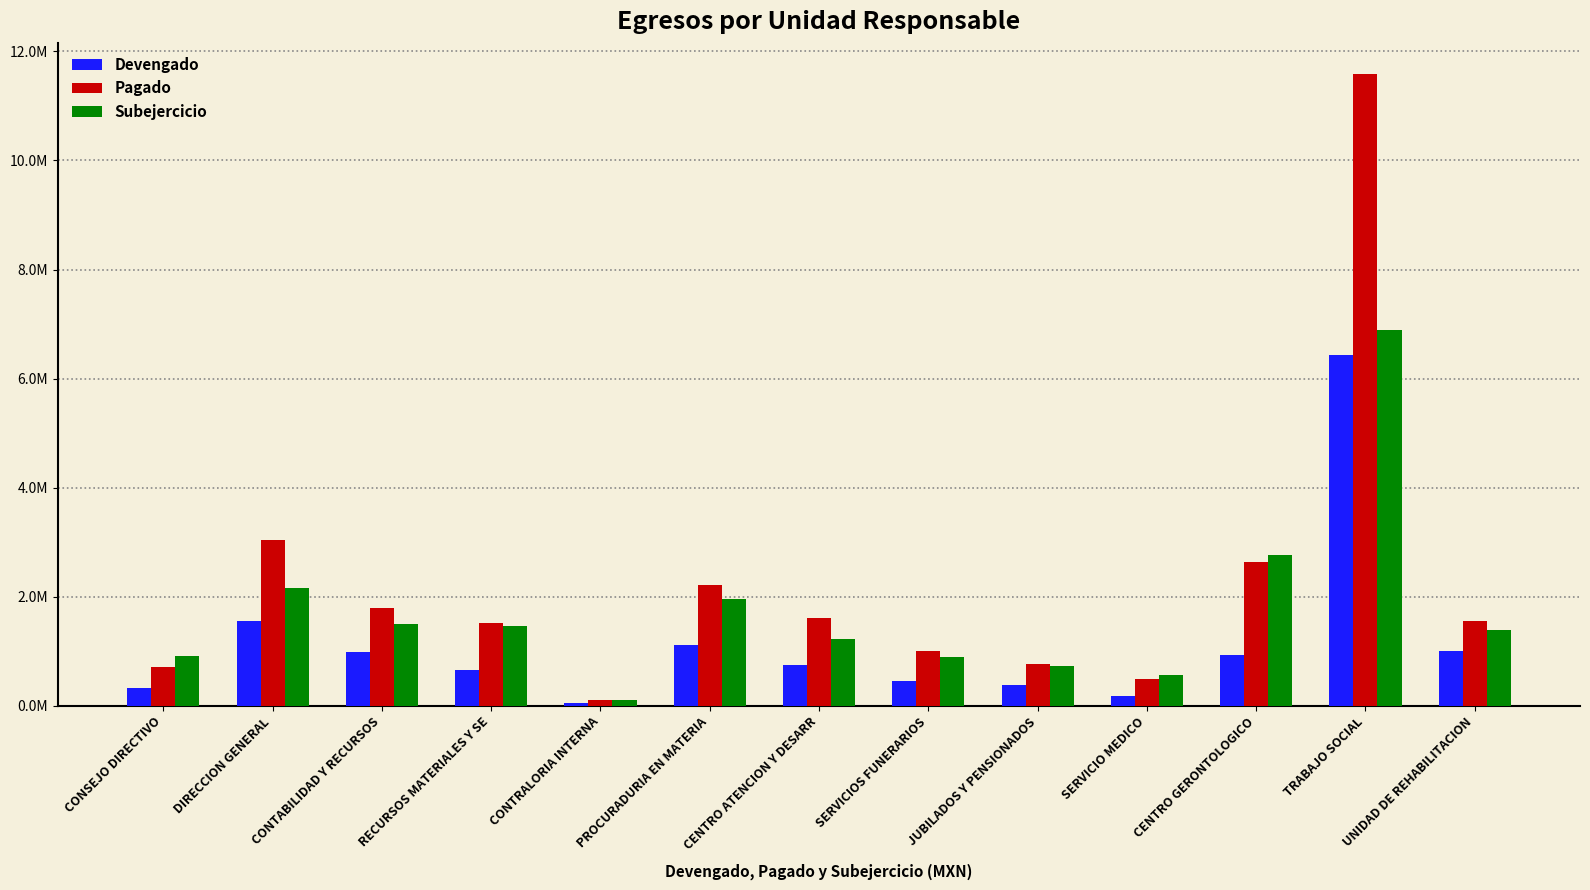

What is the spread (max minus min) of values at SERVICIO MEDICO?

378436.9